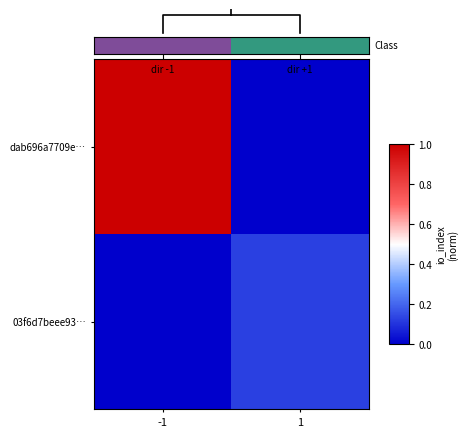

Reading left to right, extract all data points from this chart.

dab696a7709e…: -1=1.0	1=0.0
03f6d7beee93…: -1=0.0	1=0.1